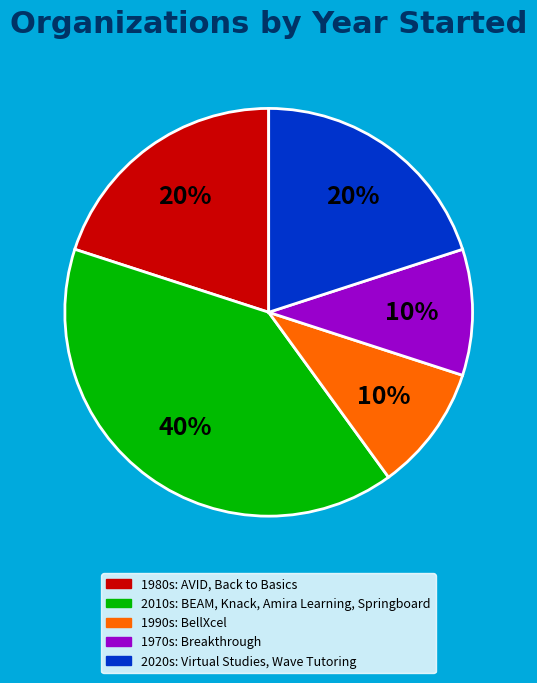

Is there a majority slice in this chart?

No